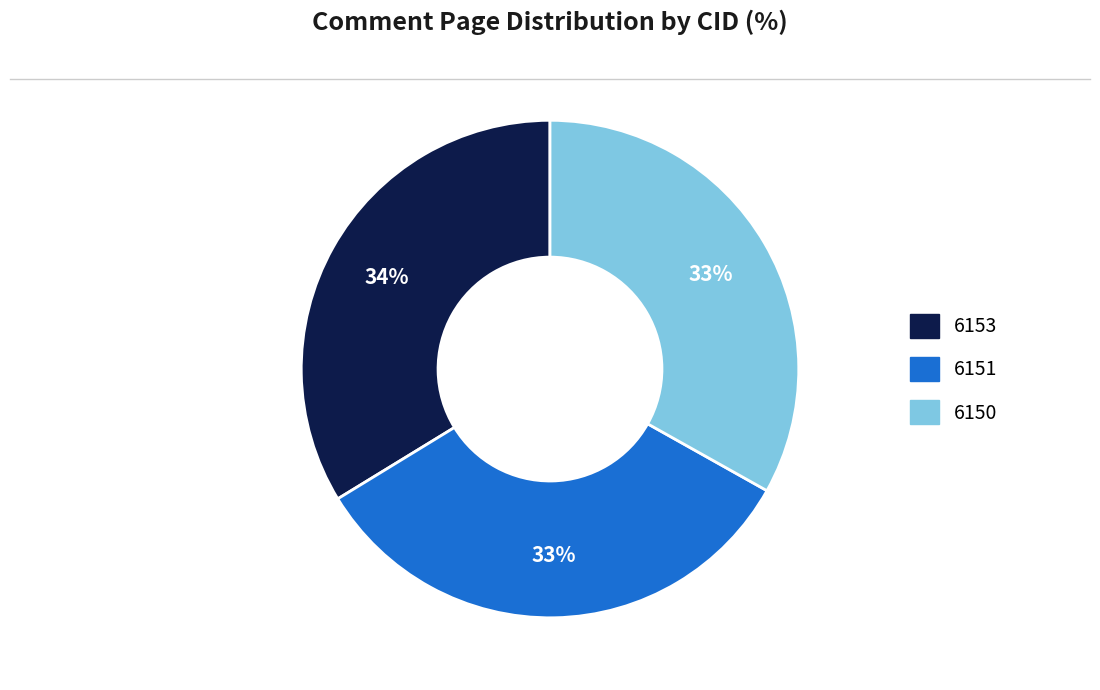

Does any single category account for the majority?

No